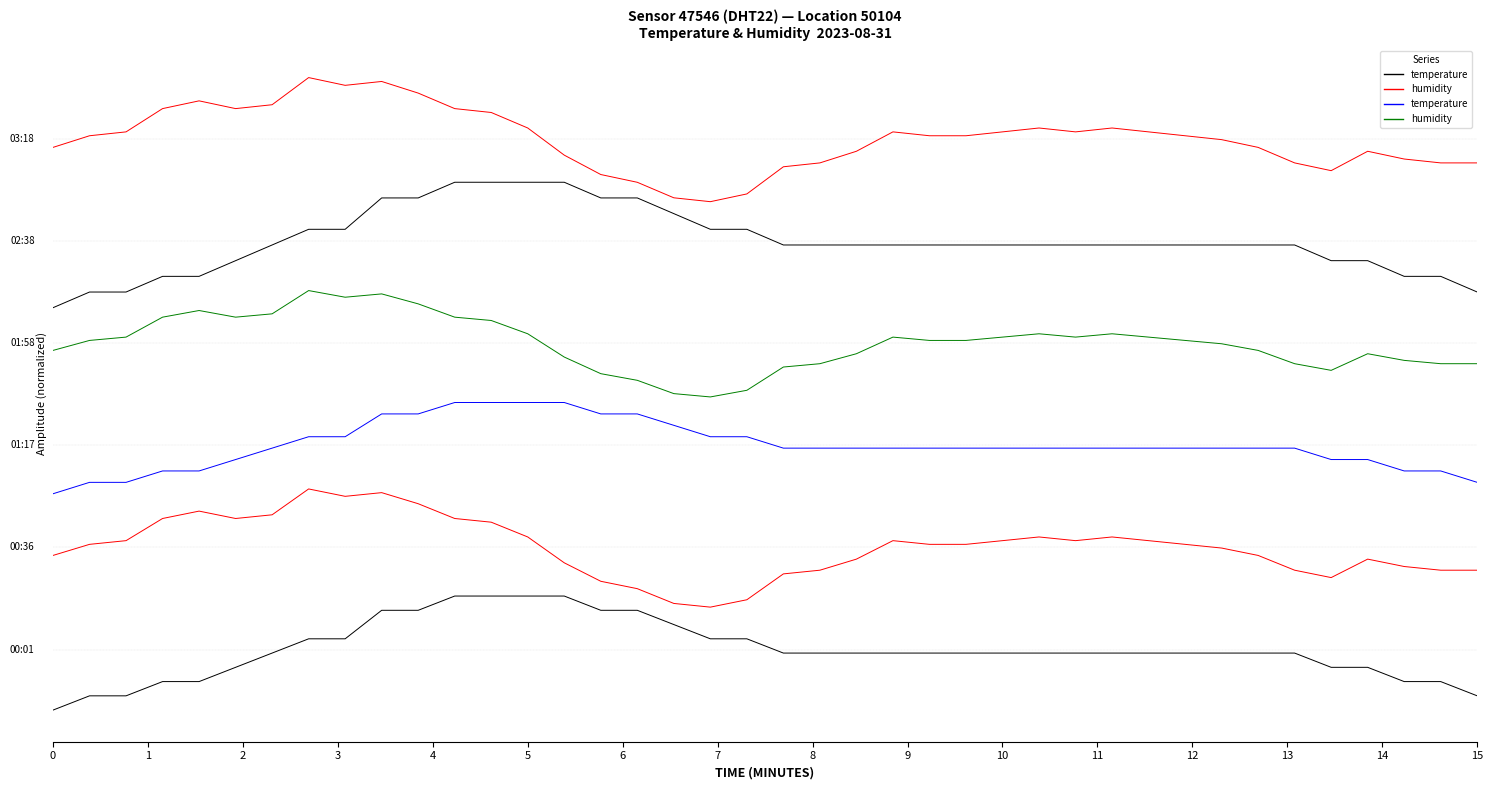

What is the difference between the maximum and minimum values in the temperature series?

3.9